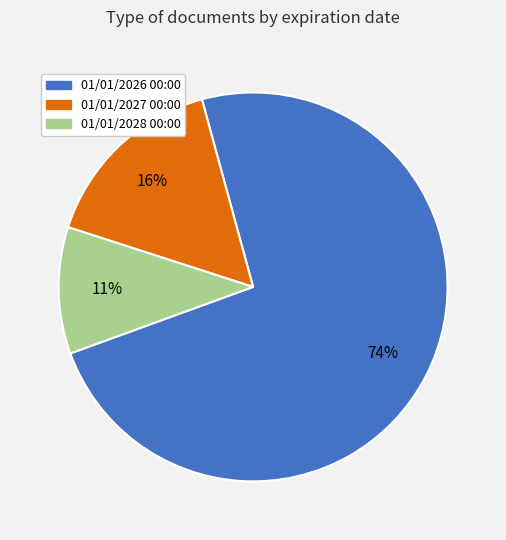

Between 01/01/2028 00:00 and 01/01/2026 00:00, which is larger?

01/01/2026 00:00